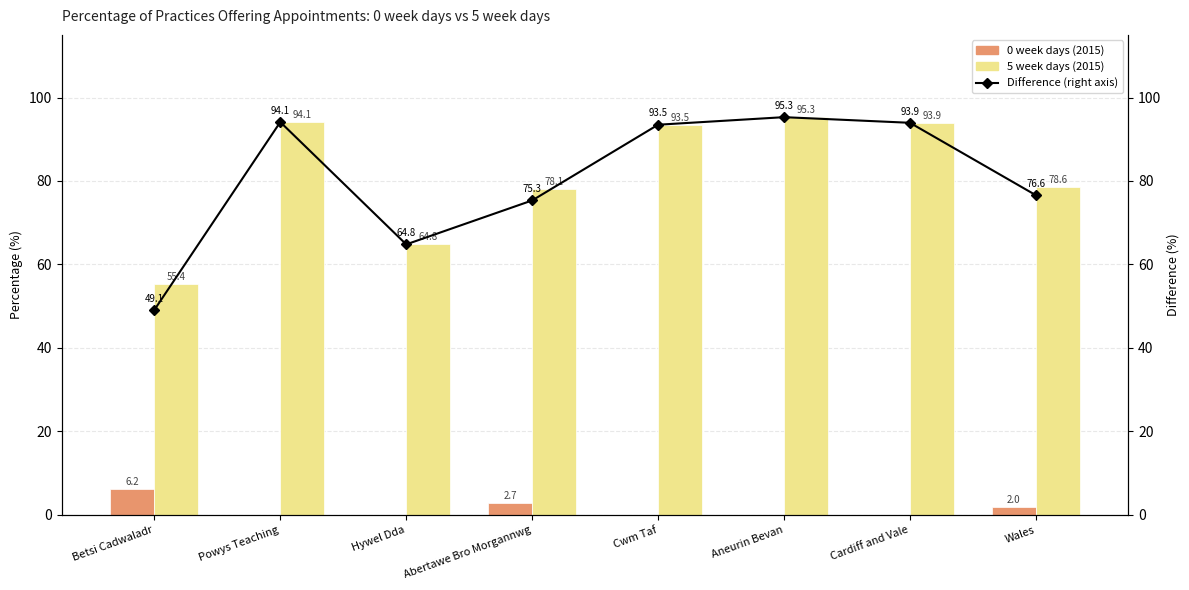

The value of 0 week days (2015) at Aneurin Bevan is -3.2. True or false?

False